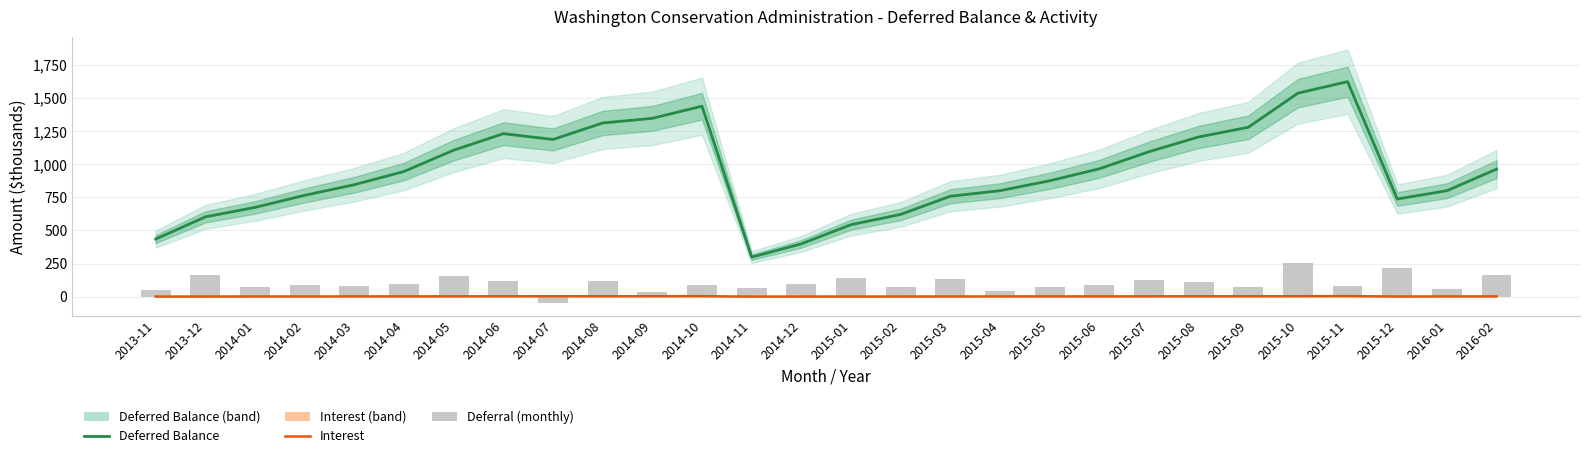

The Deferred Balance series shows 1222.4 at 2015-12. True or false?

False